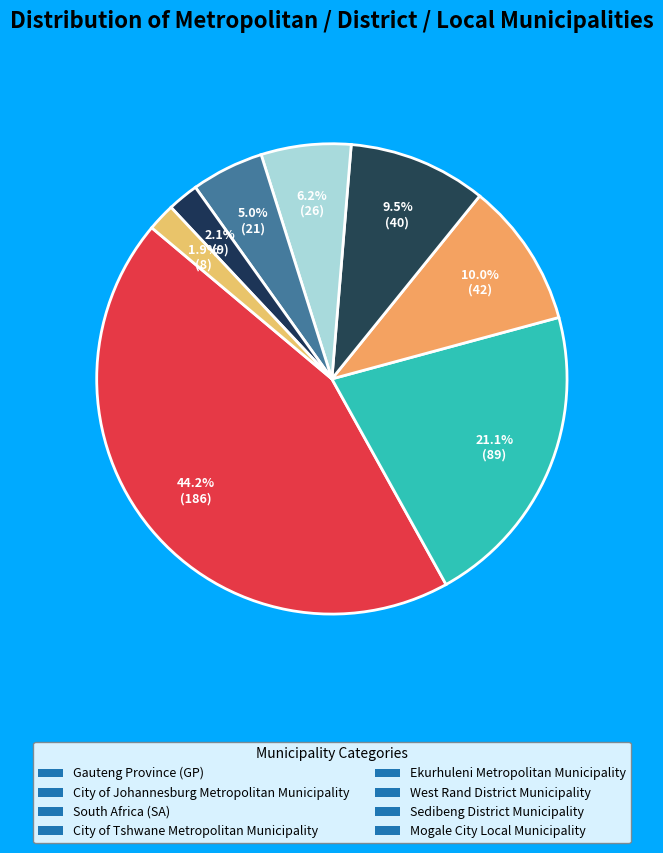

How many segments does this pie chart have?

8